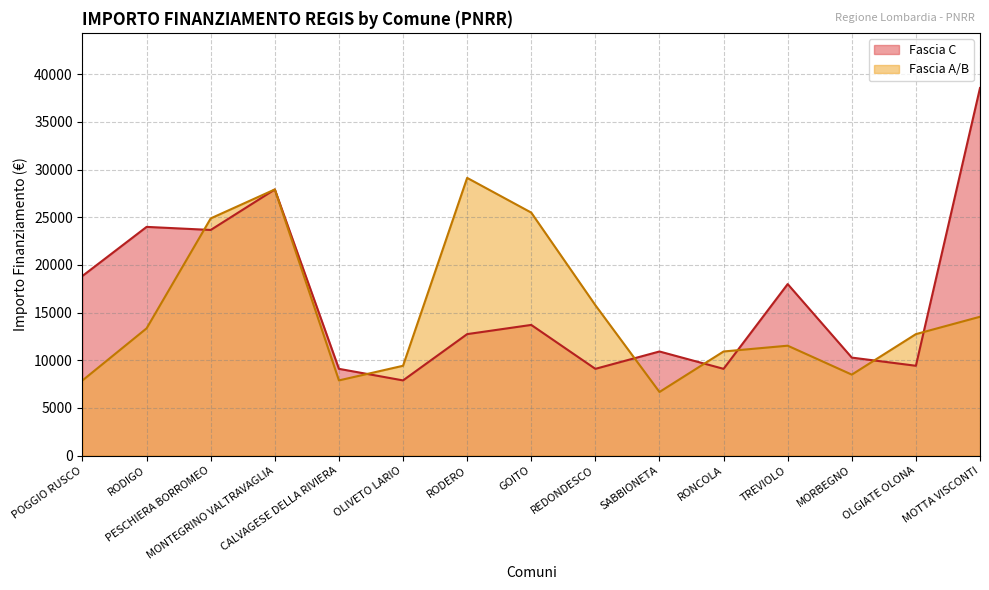

What is the difference between the second highest and second lowest values in the Fascia C series?

18817